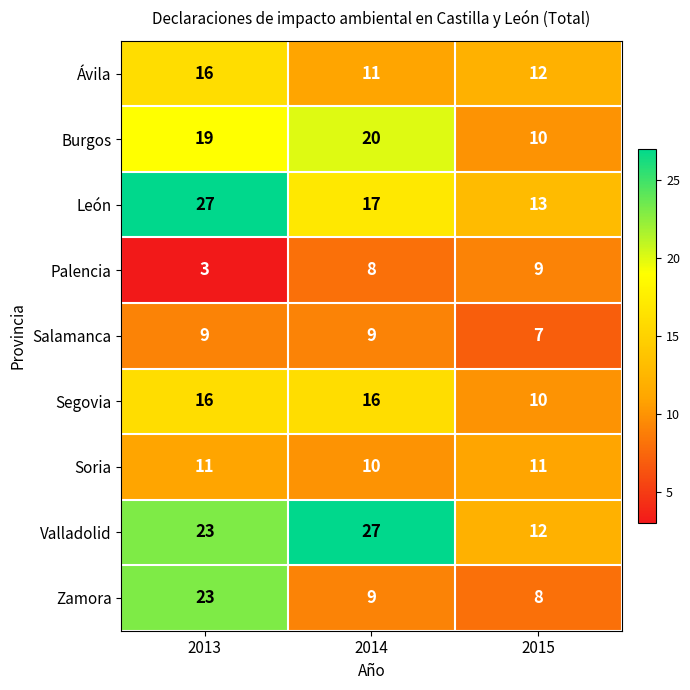

Reading left to right, list all the values displayed in this chart.

Ávila: 16	11	12
Burgos: 19	20	10
León: 27	17	13
Palencia: 3	8	9
Salamanca: 9	9	7
Segovia: 16	16	10
Soria: 11	10	11
Valladolid: 23	27	12
Zamora: 23	9	8